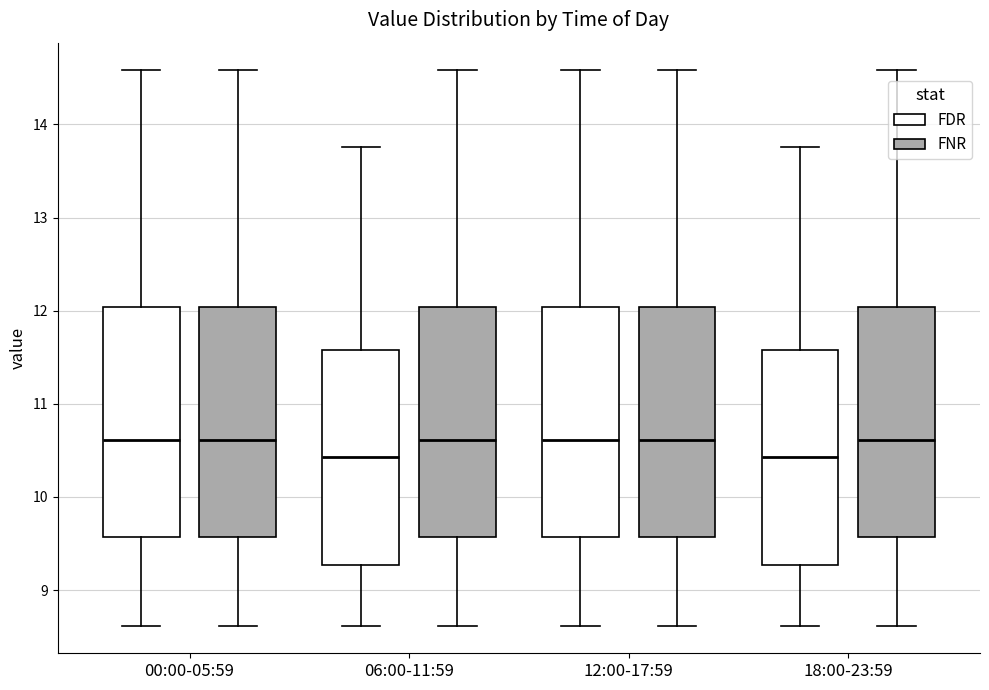

Where does the median line of the box for 06:00-11:59 (FDR) sit on the y-axis? The values are not printed on the chart, so give them approximately, as read against the axis.

10.4